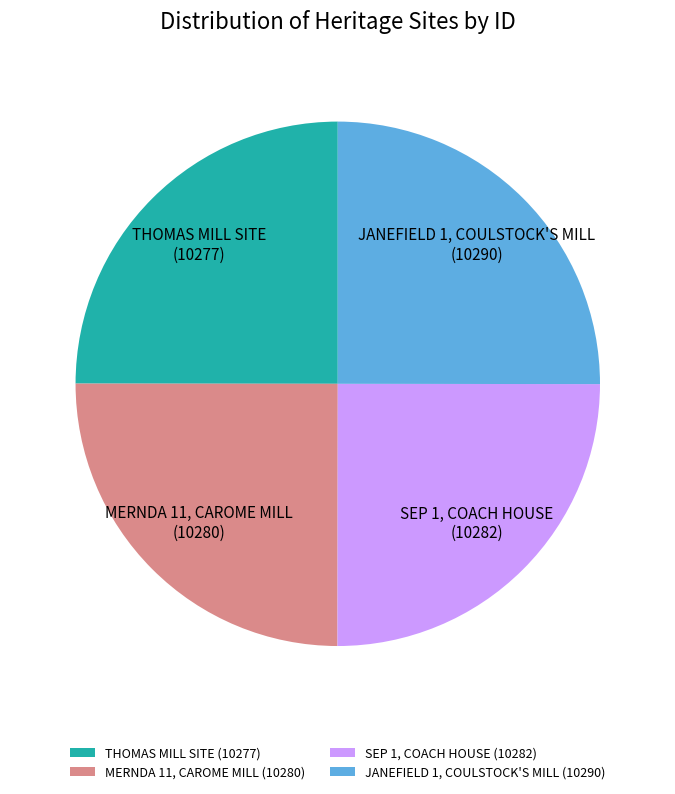

Is JANEFIELD 1, COULSTOCK'S MILL the majority of the pie?

No